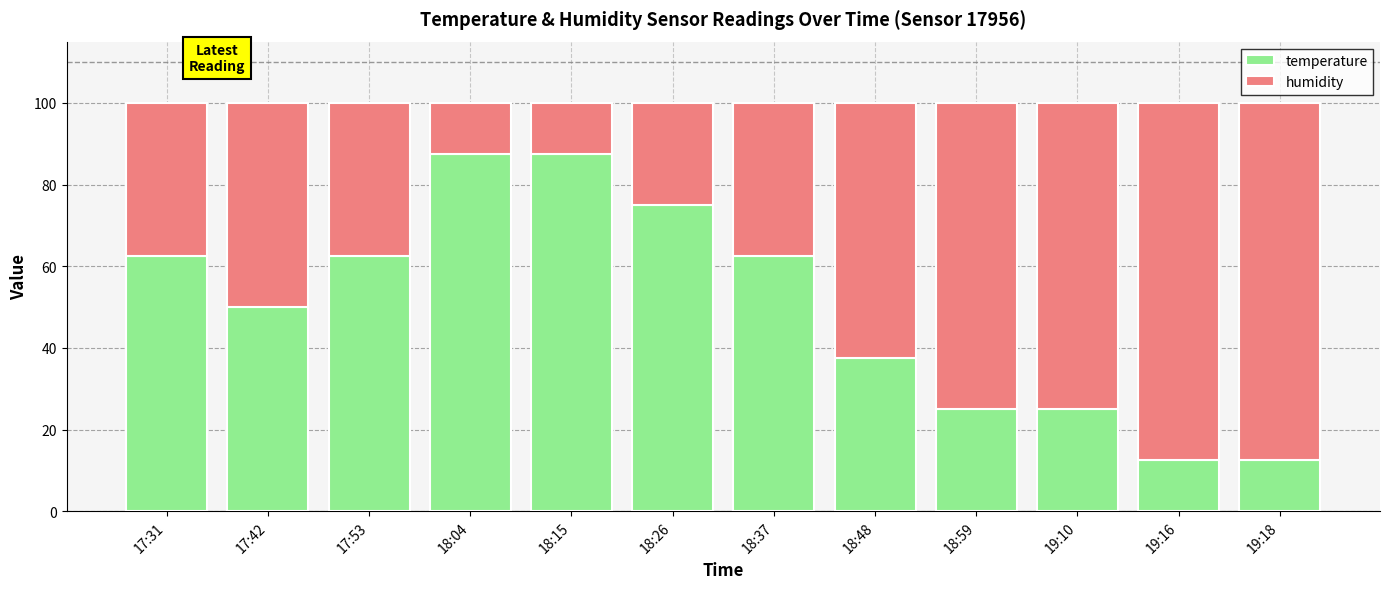

What is the sum of all temperature values?

600.0